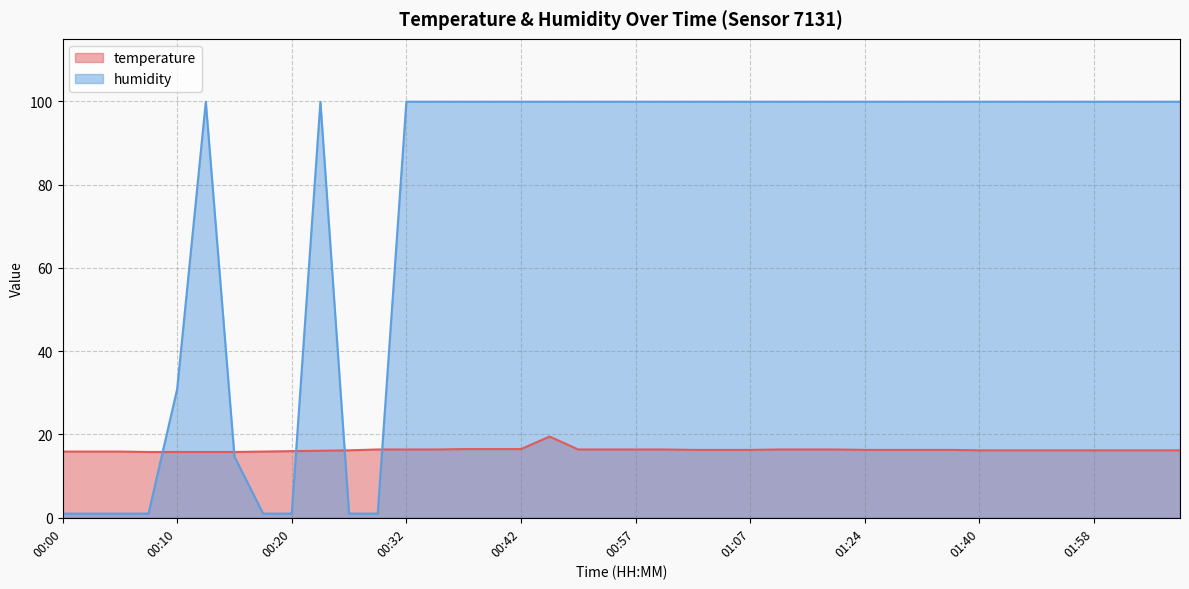

True or false: humidity has a value of 99.9 at 01:24.

True